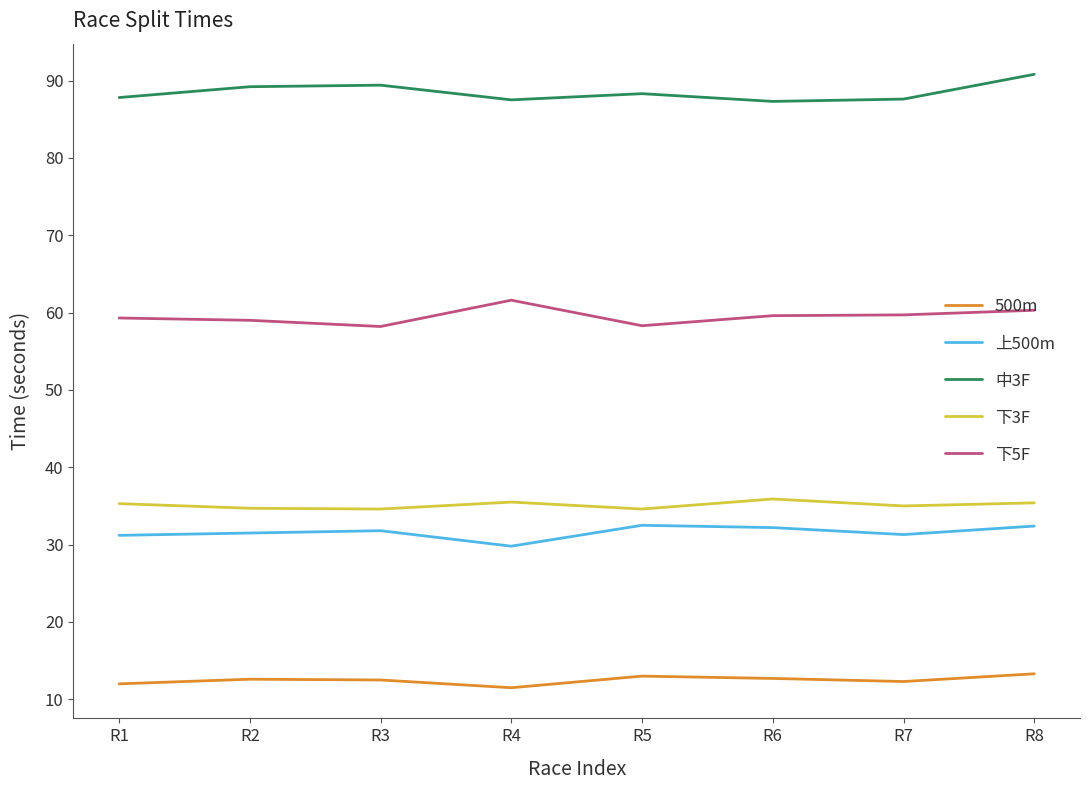

Rank the series at R6 from lowest to highest value.

500m, 上500m, 下3F, 下5F, 中3F